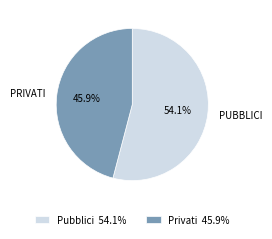

What portion of the pie excludes Privati?

54.1%